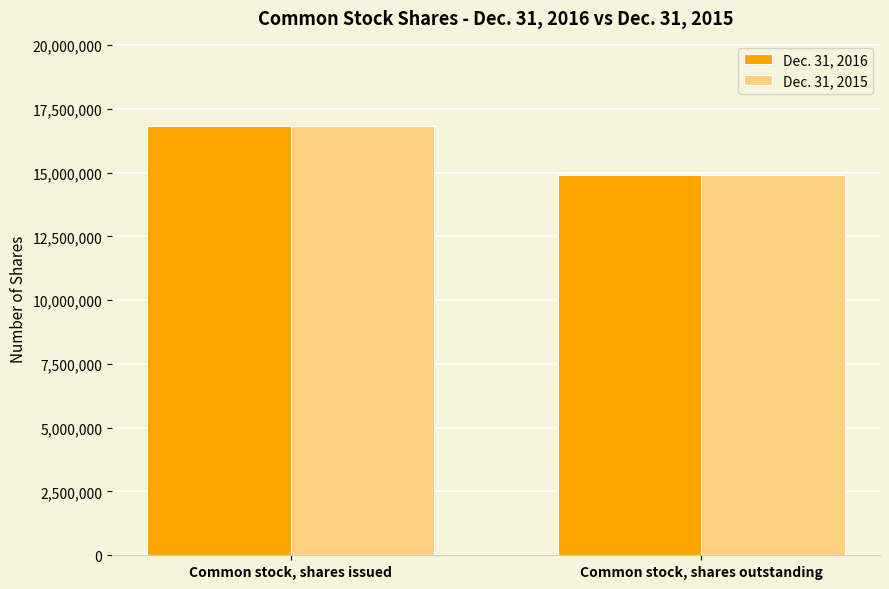

Reading left to right, extract all data points from this chart.

Dec. 31, 2016: 16815850	14908439
Dec. 31, 2015: 16815850	14908439